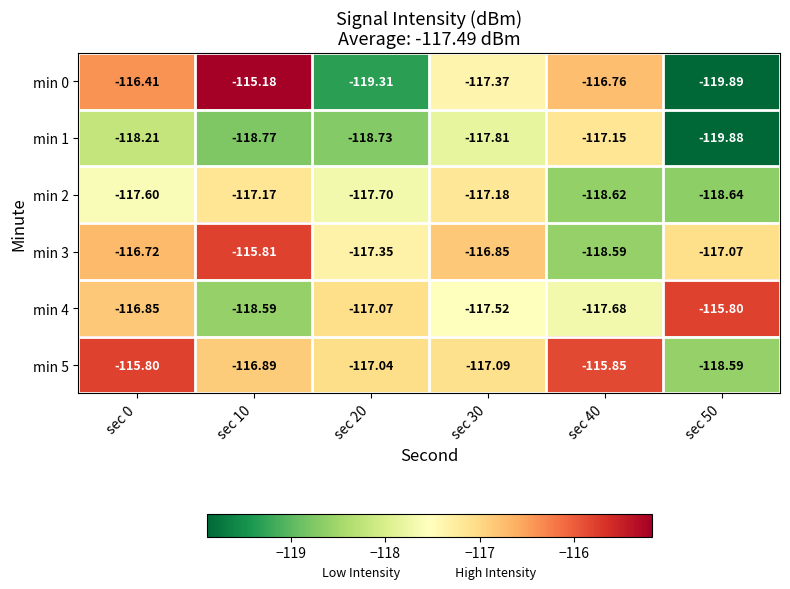

Count the number of data series in this chart.

6